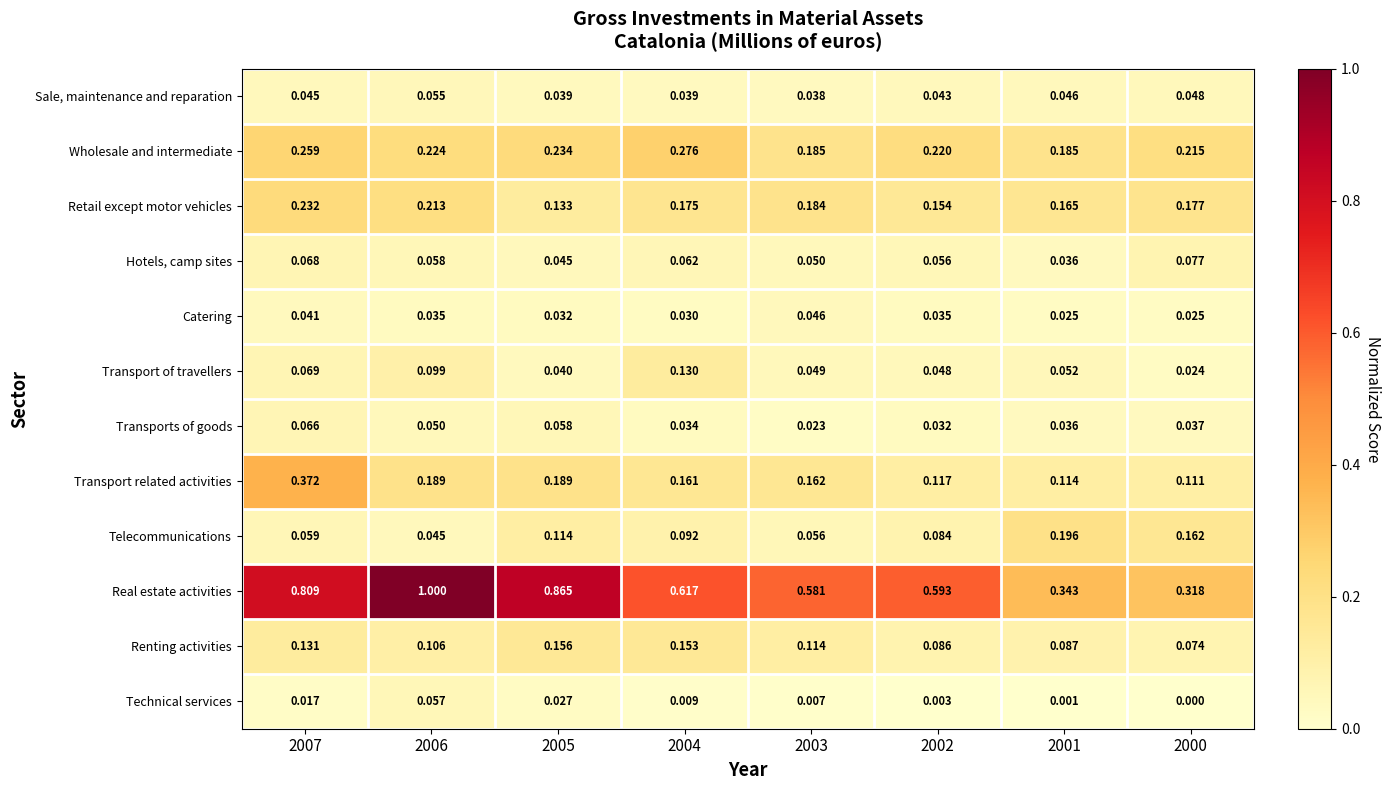

List the series in order of their peak value, lowest first.

Catering, Sale, maintenance and reparation, Technical services, Transports of goods, Hotels, camp sites, Transport of travellers, Renting activities, Telecommunications, Retail except motor vehicles, Wholesale and intermediate, Transport related activities, Real estate activities